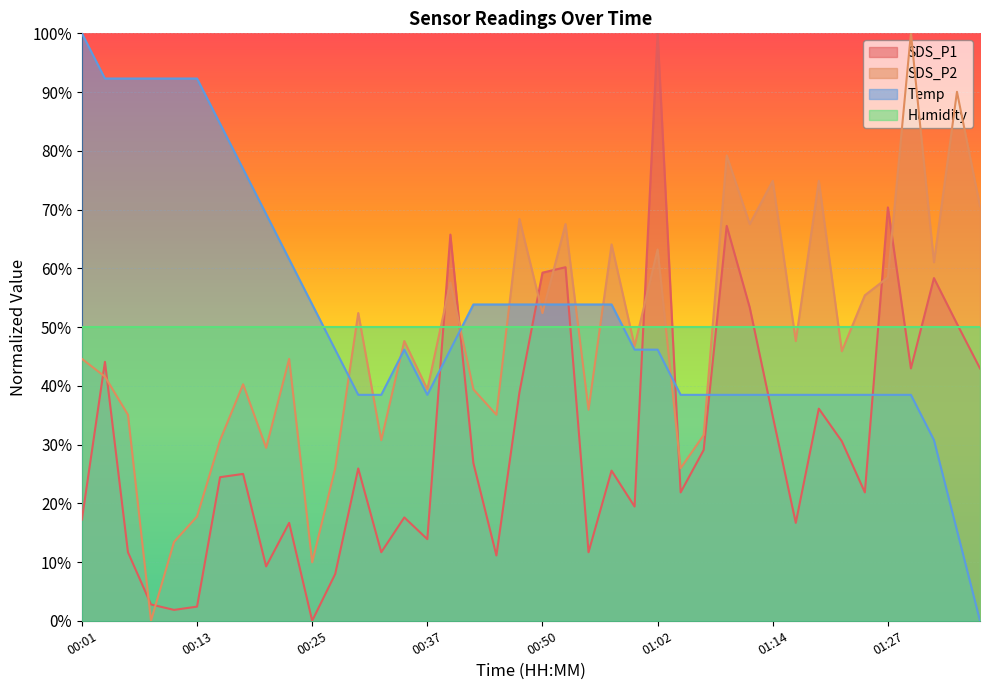

What is the sum of all SDS_P2 values?

1916.9